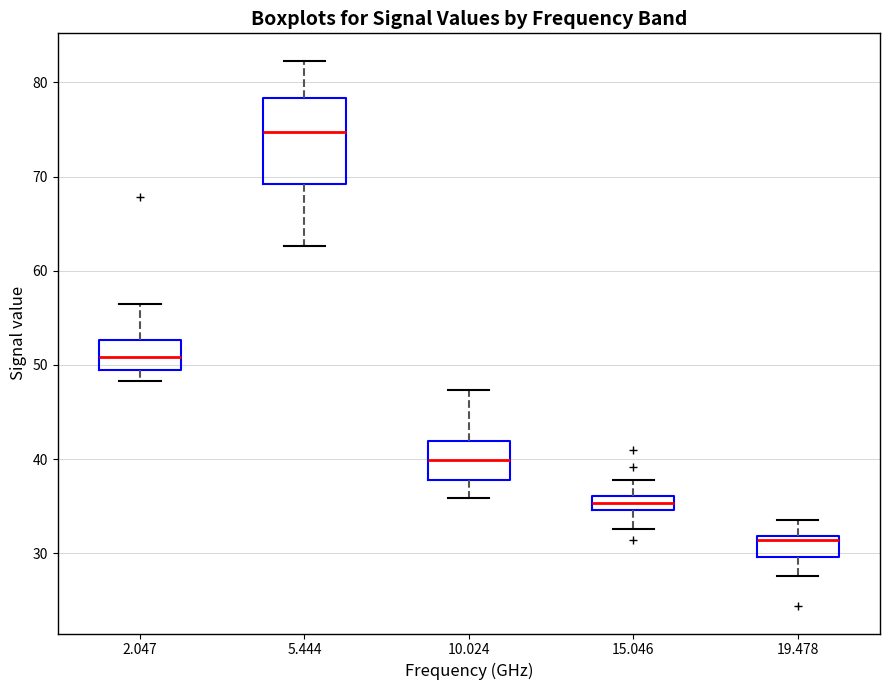

Which box's median line is the lowest?

19.478